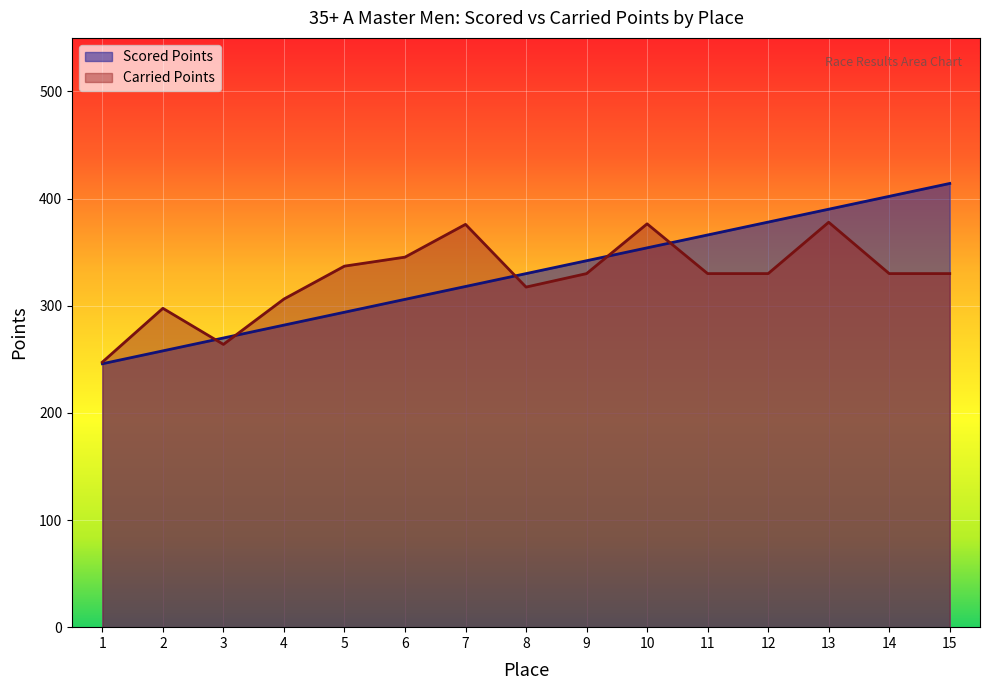

Reading right to left, extract all data points from this chart.

Scored Points: 15=414.1	14=402.1	13=390.1	12=378.1	11=366.1	10=354.0	9=342.0	8=330.0	7=318.0	6=306.0	5=293.9	4=281.9	3=269.9	2=257.9	1=245.9
Carried Points: 15=330.0	14=330.0	13=377.9	12=330.0	11=330.0	10=376.5	9=330.0	8=317.4	7=376.0	6=345.4	5=337.0	4=306.3	3=263.9	2=297.6	1=247.4